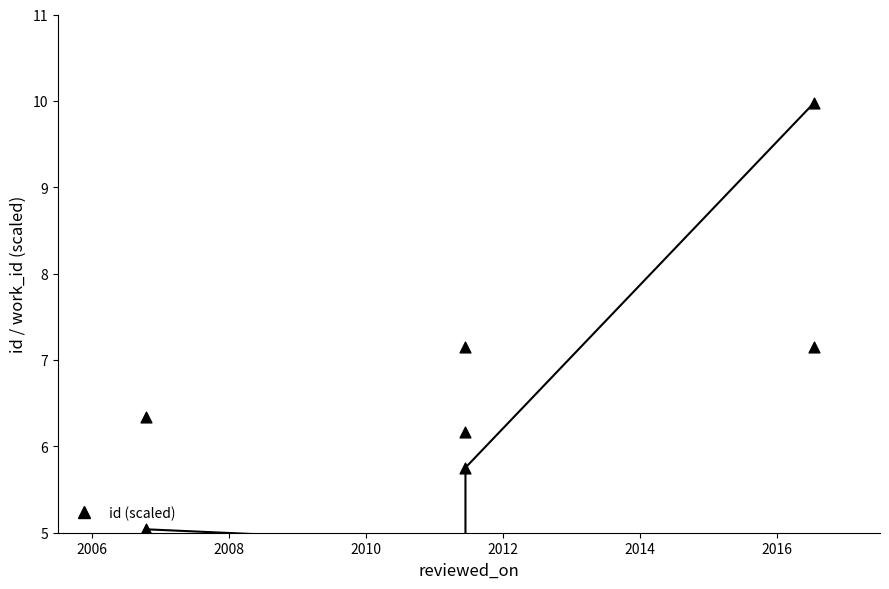

Which series contains the highest Y value?

id